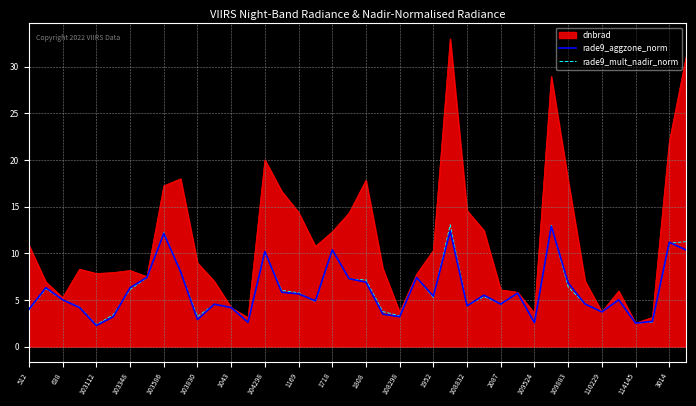

What is the maximum value for dnbrad?

33.0